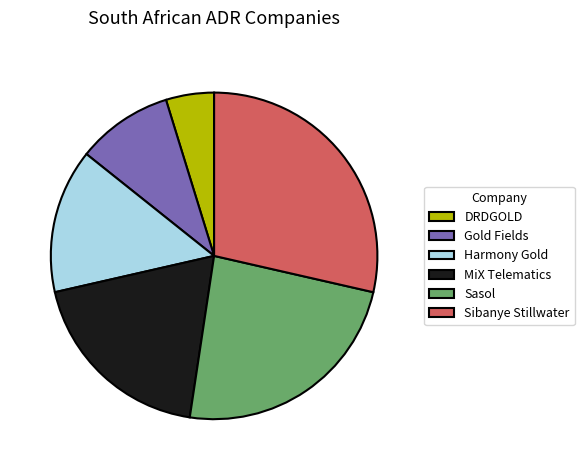

What is the smallest slice in the pie chart?

DRDGOLD